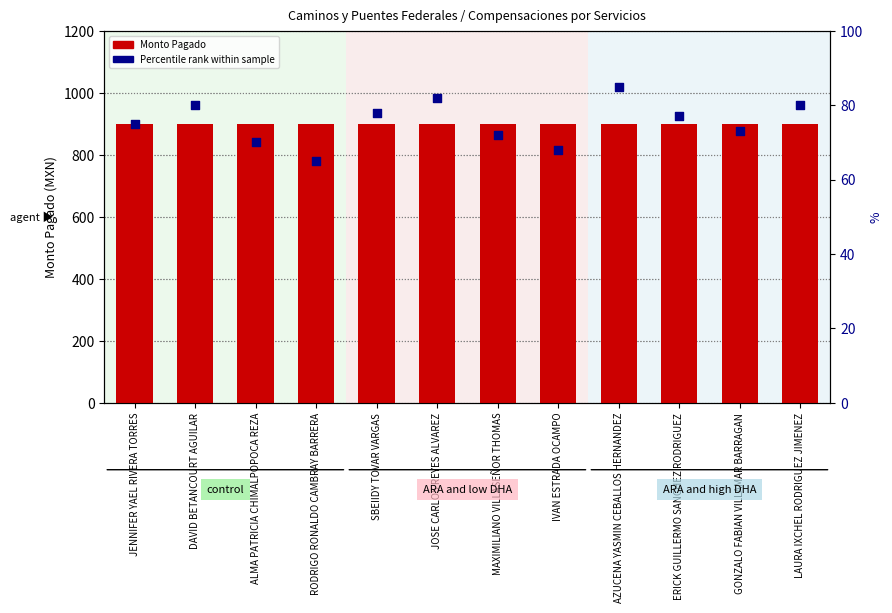

At how many categories does at least one series exceed 185?

12